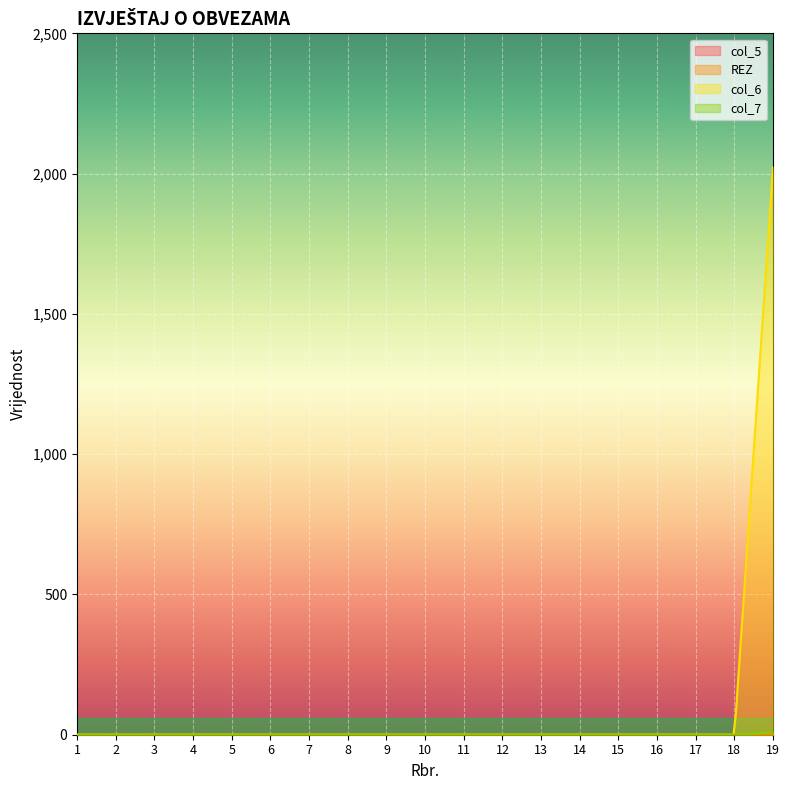

Reading left to right, list all the values displayed in this chart.

col_5: 0	0	0	0	0	0	0	0	0	0	0	0	0	0	0	0	0	0	0
REZ: 0	0	0	0	0	0	0	0	0	0	0	0	0	0	0	0	0	0	3
col_6: 0	0	0	0	0	0	0	0	0	0	0	0	0	0	0	0	0	0	2024
col_7: 0	0	0	0	0	0	0	0	0	0	0	0	0	0	0	0	0	0	9